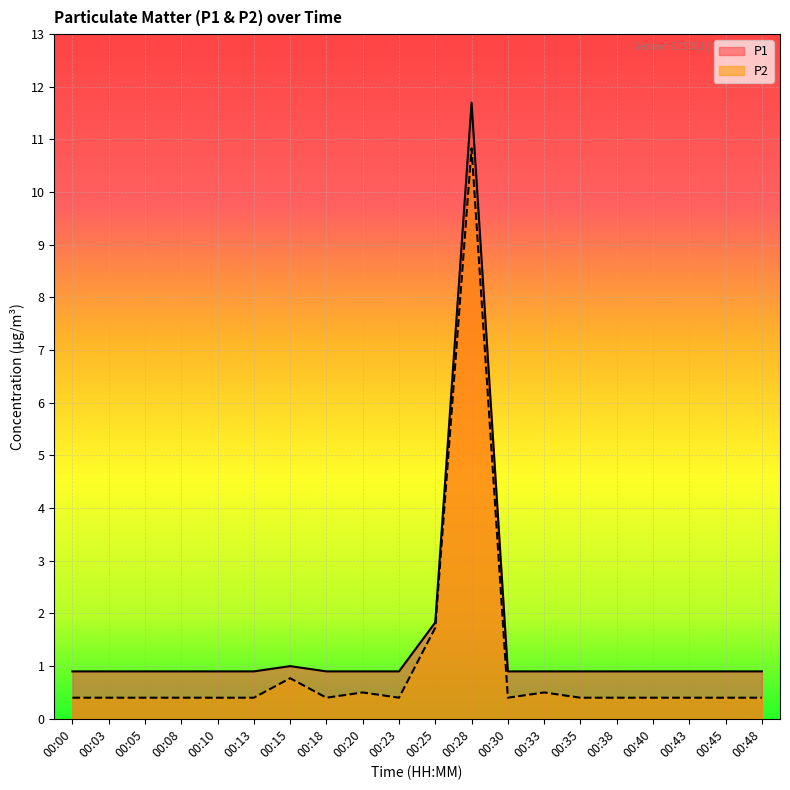

What are all the series names shown in the legend?

P1, P2